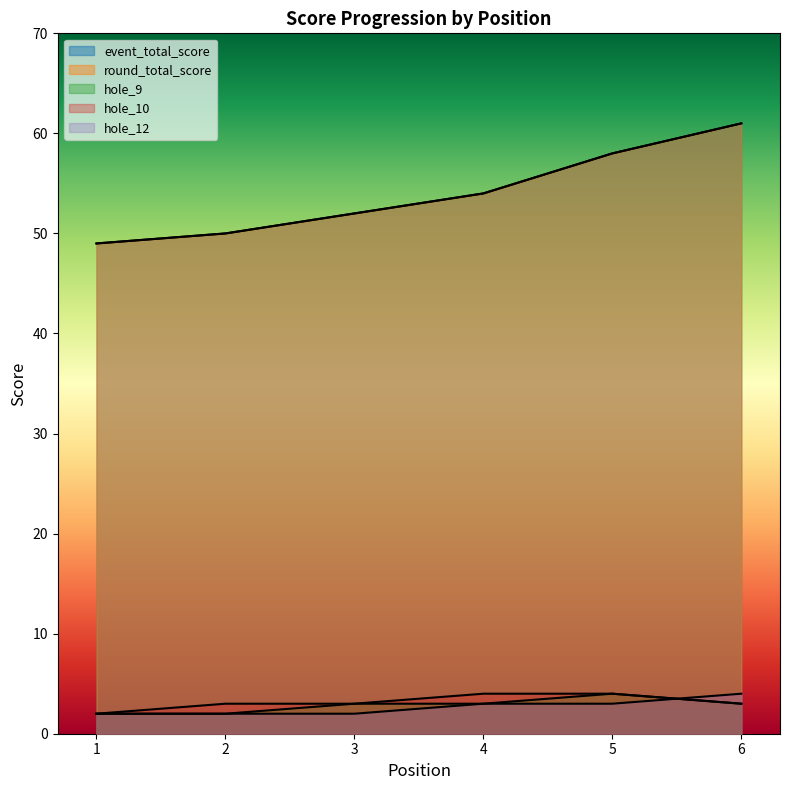

What is the lowest value of the round_total_score series?

49